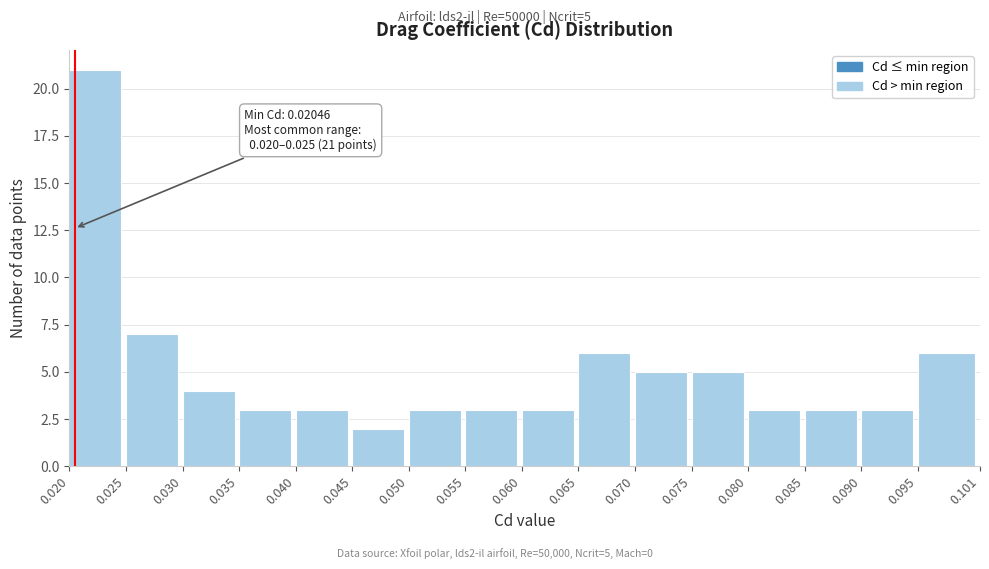

Which range on the x-axis has the tallest bar?

0.020 to 0.025